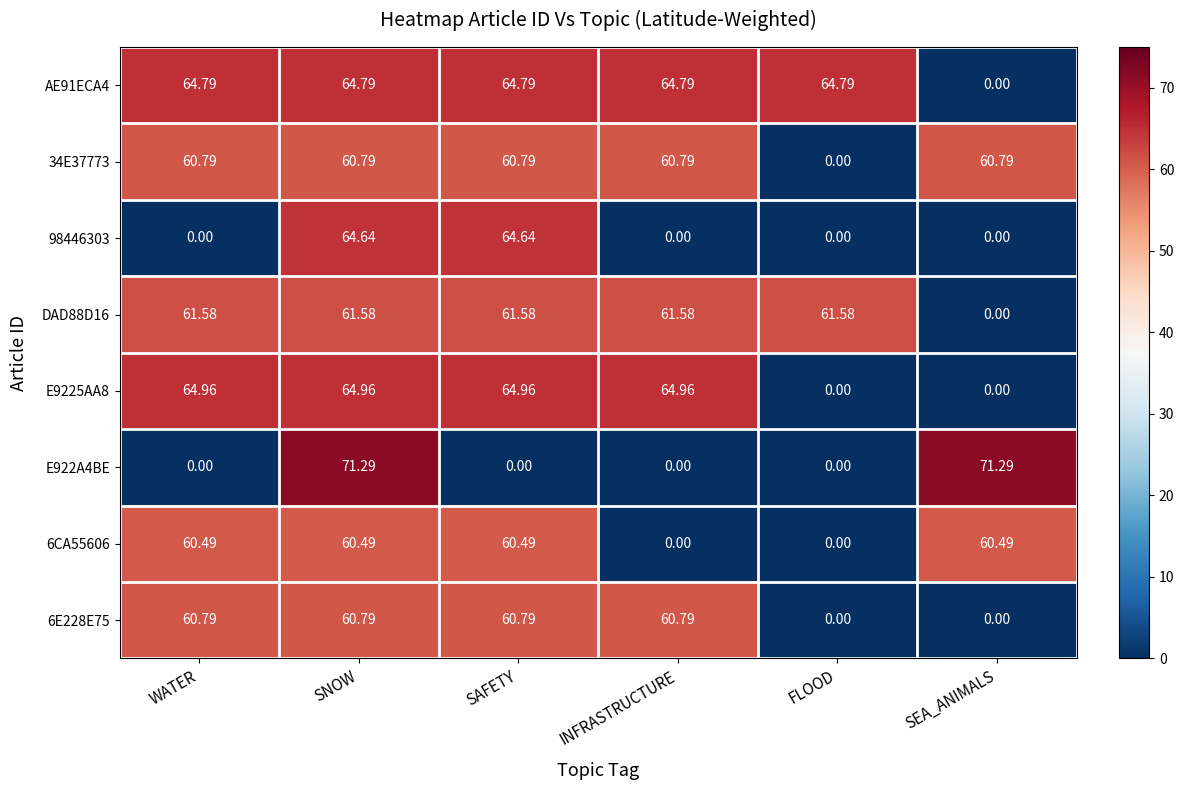

Count the number of categories in the chart.

6